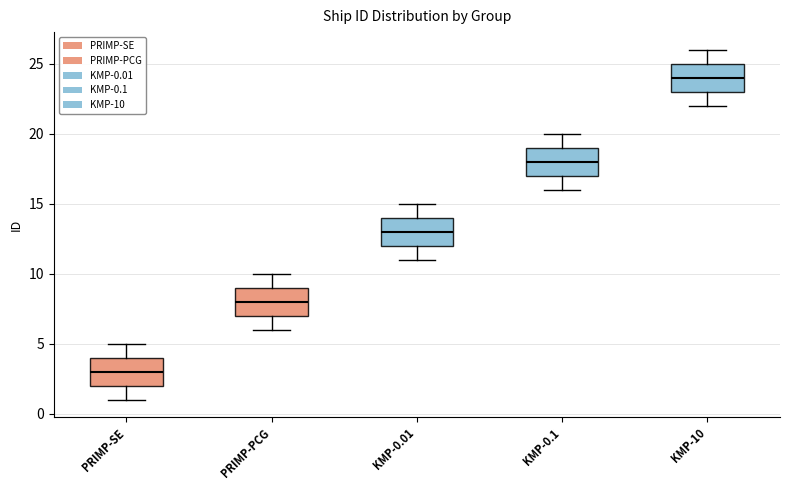

Where is the upper edge of the box for PRIMP-SE on the y-axis? The values are not printed on the chart, so give them approximately, as read against the axis.

4